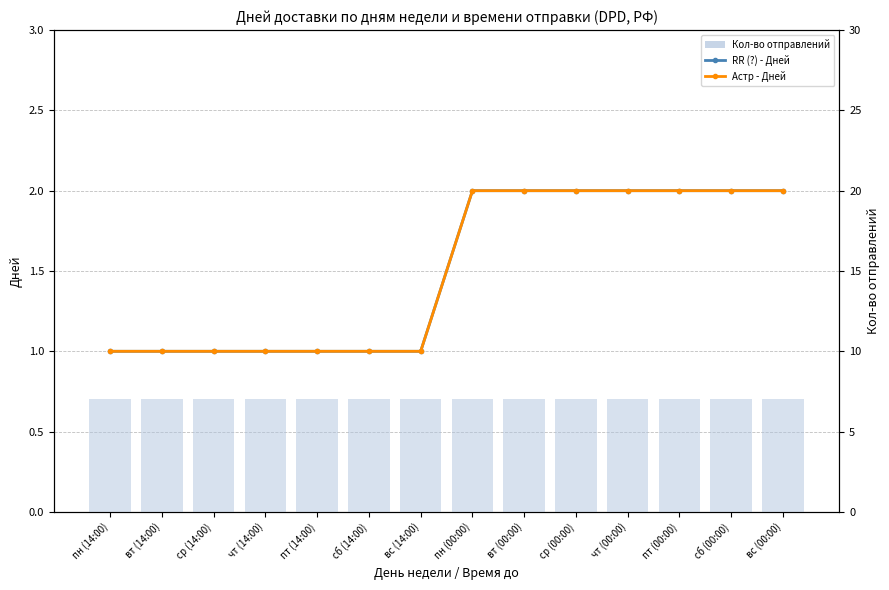

Rank the series by their maximum value, from lowest to highest.

RR (?) - Дней, Астр - Дней, Кол-во отправлений